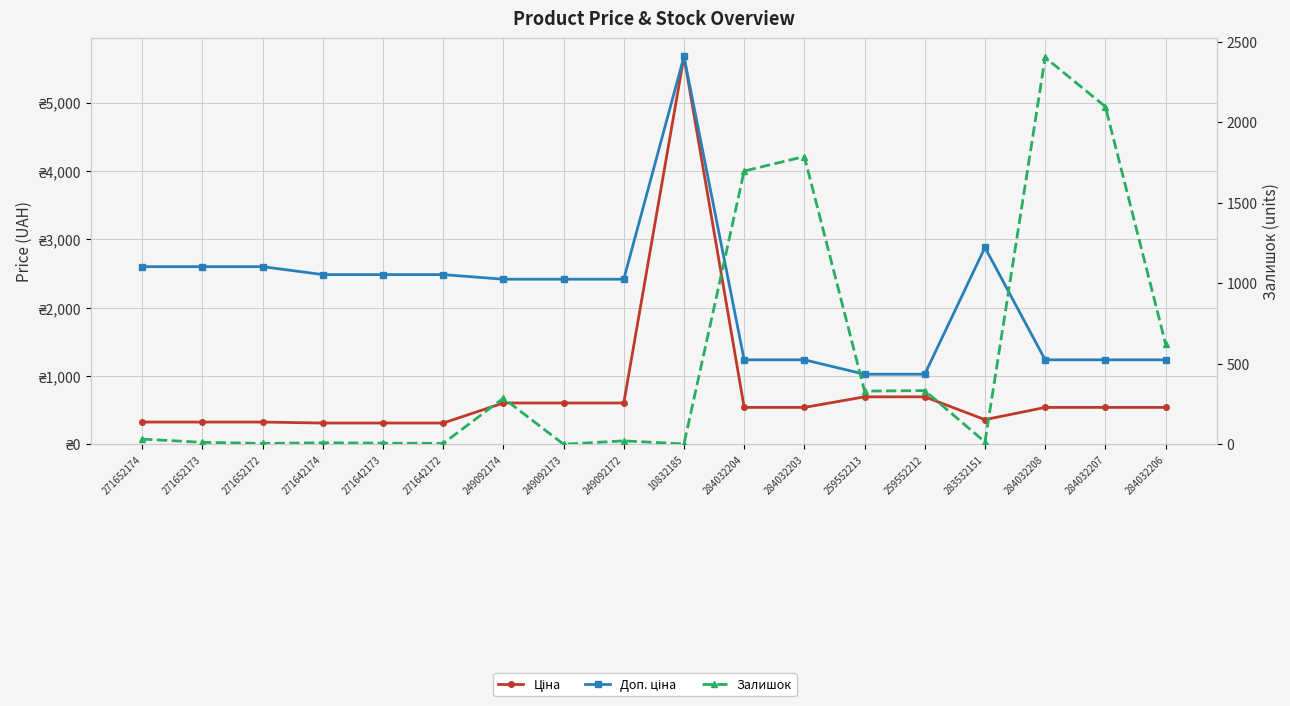

At which category does the chart reach its minimum across all series?

249092173